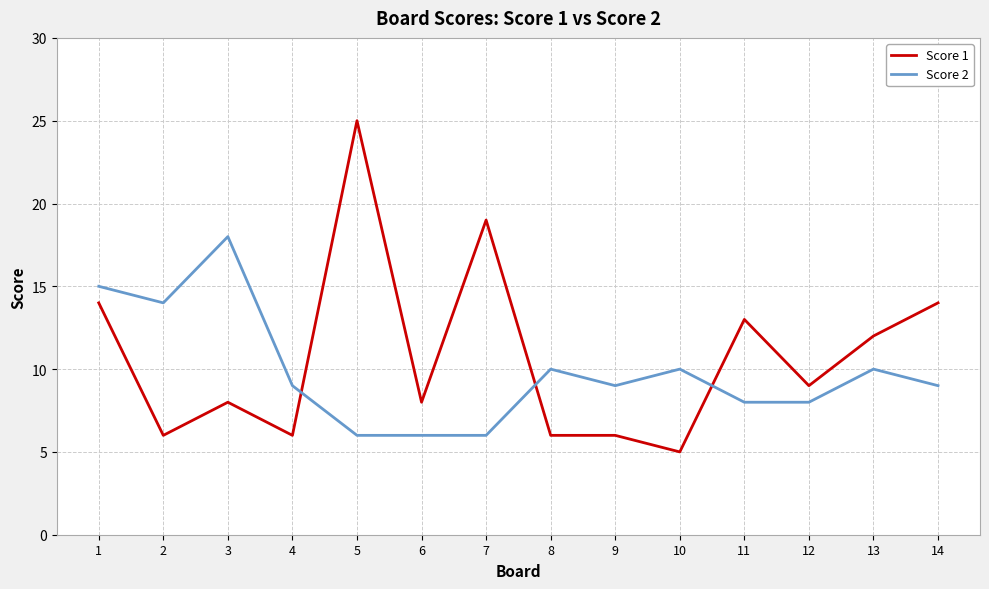

Which series changed the most between 1 and 9?

Score 1